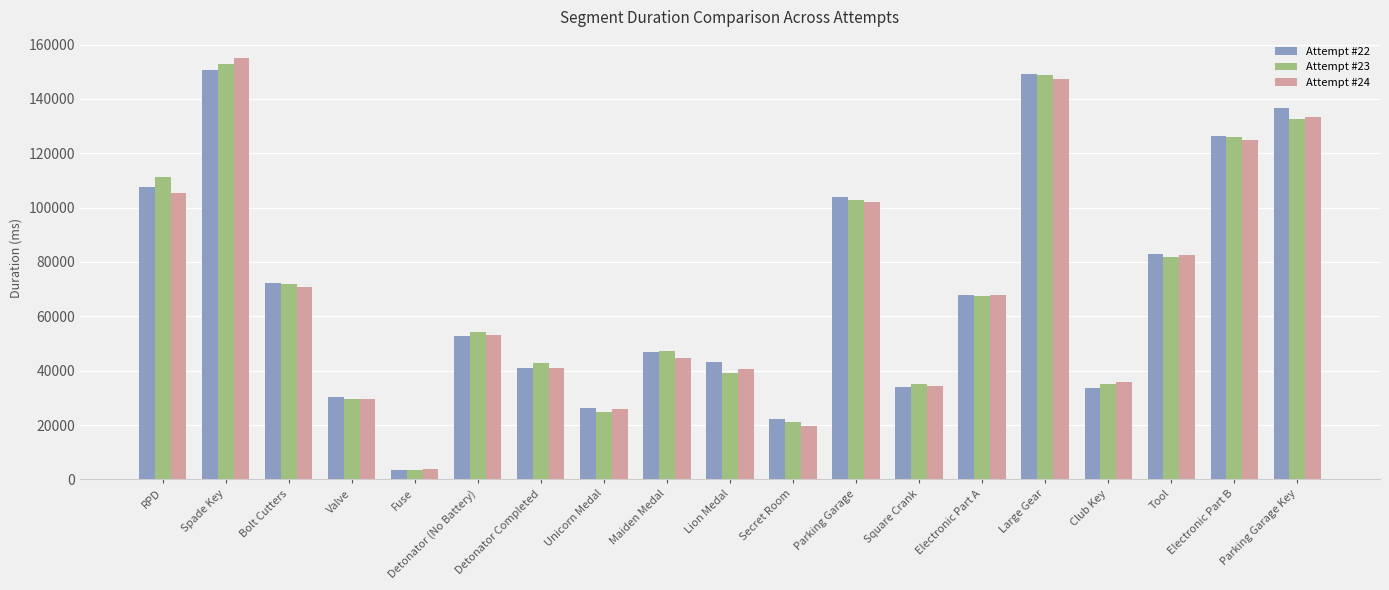

What is the average value of the Attempt #24 series?

69328